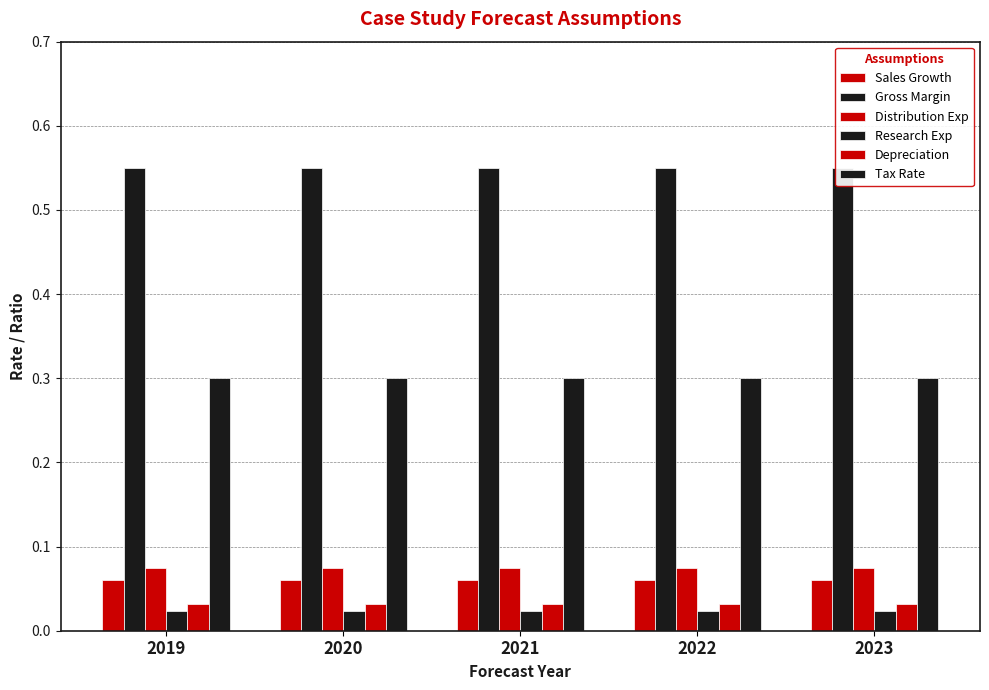

Is it true that Depreciation equals 0.0 at 2022?

False